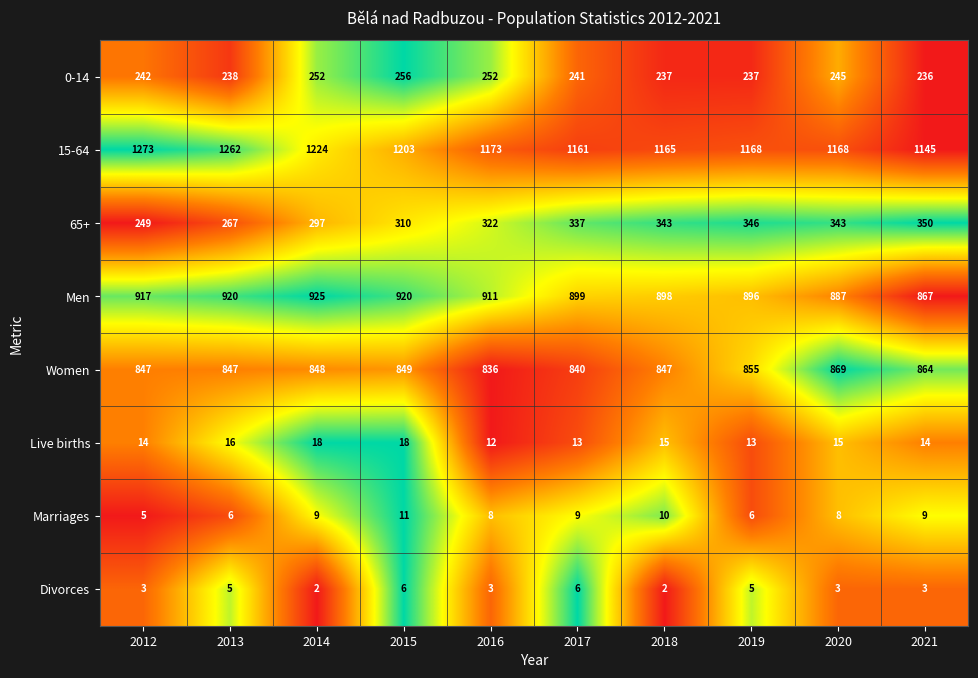

List the series in order of their peak value, highest first.

15-64, Men, Women, 65+, 0-14, Live births, Marriages, Divorces